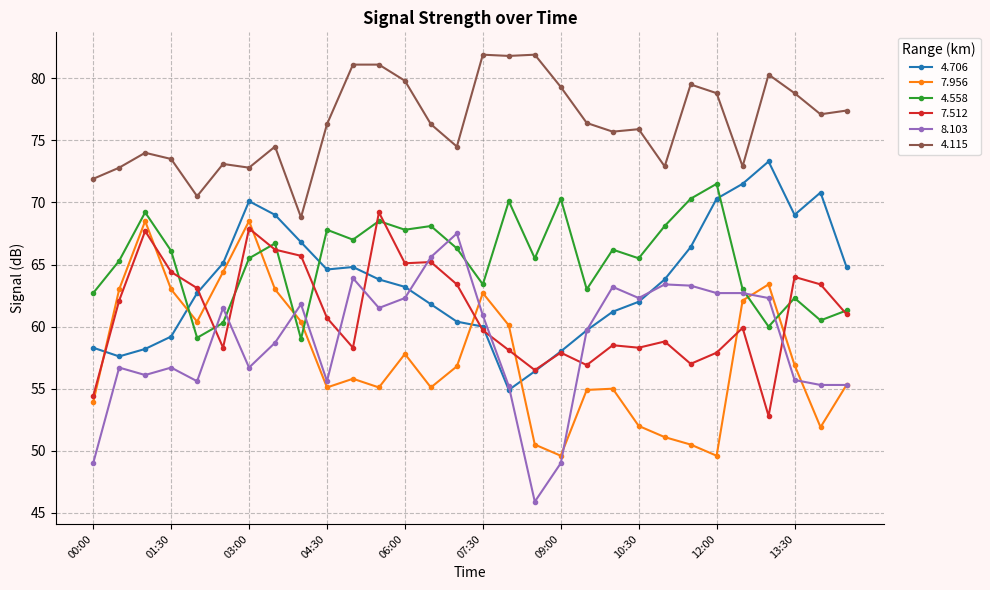

True or false: 8.103 has more than 0 interior local peaks.

True